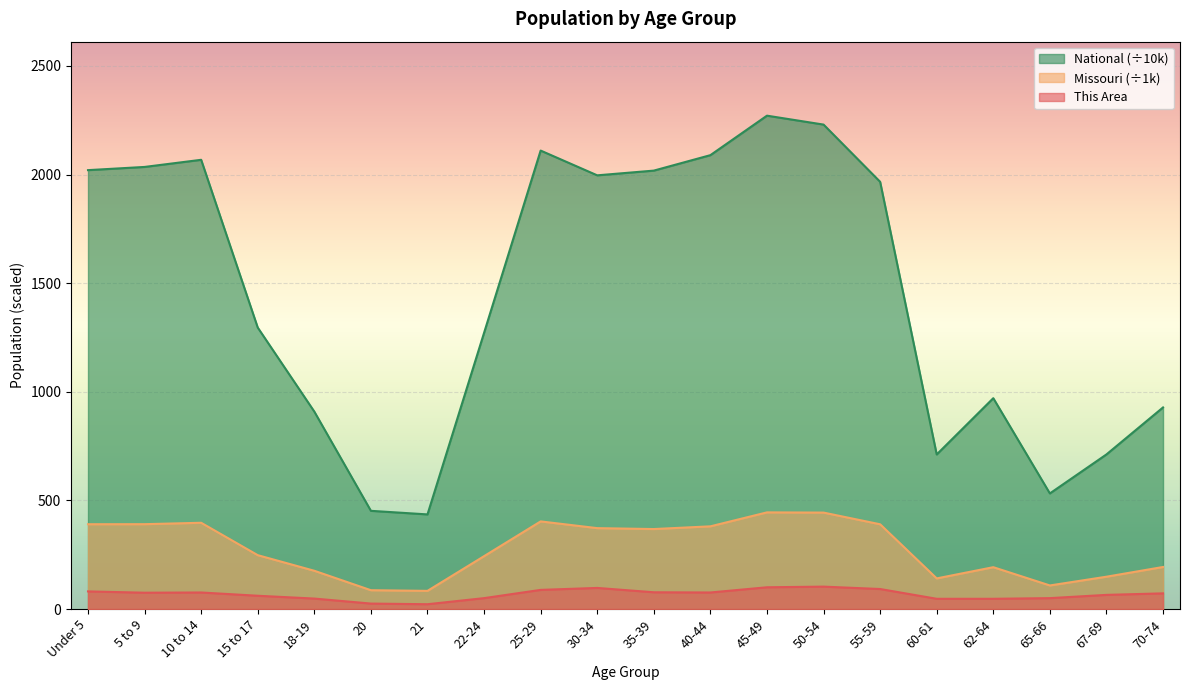

At which category is the sum across all series the highest?

45-49